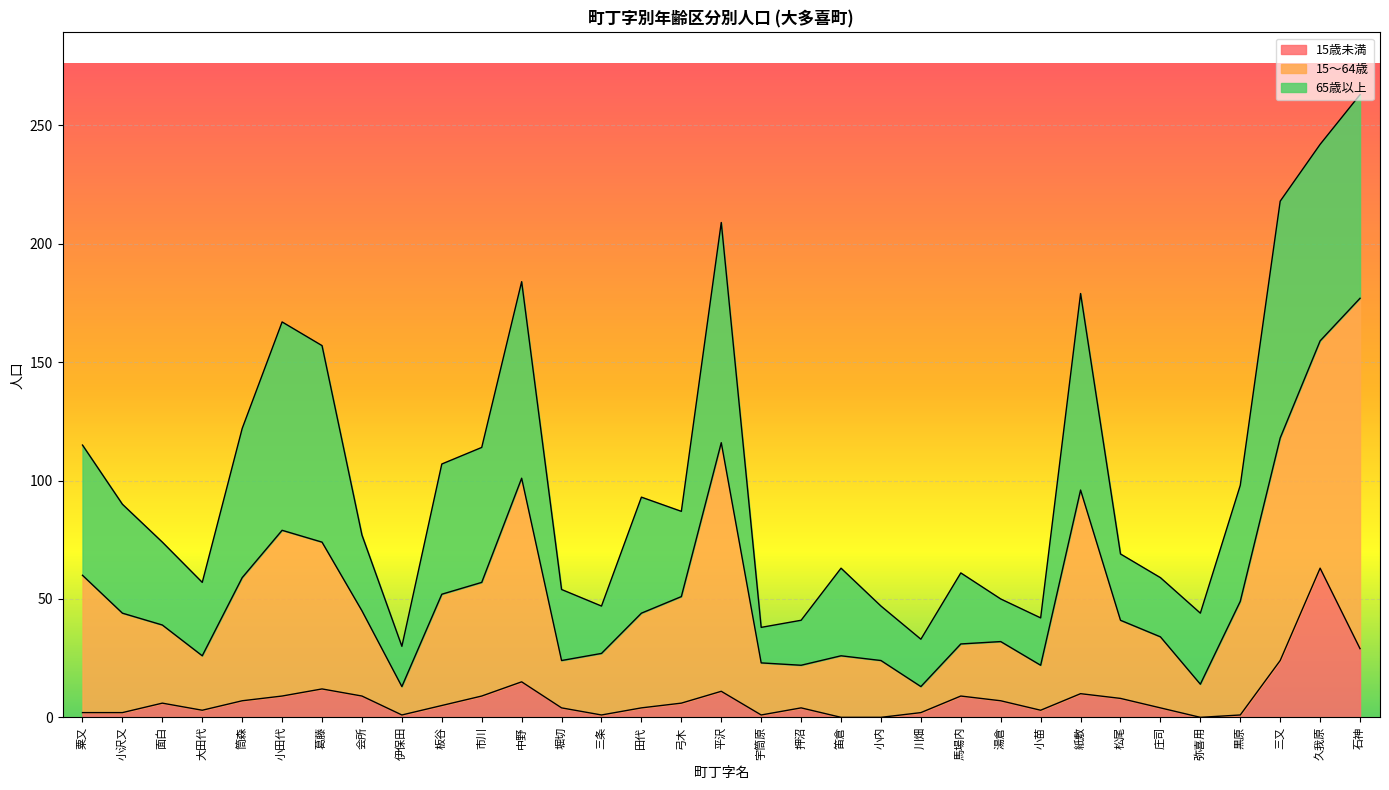

Where is 15歳未満 nearest to the value 31?

石神